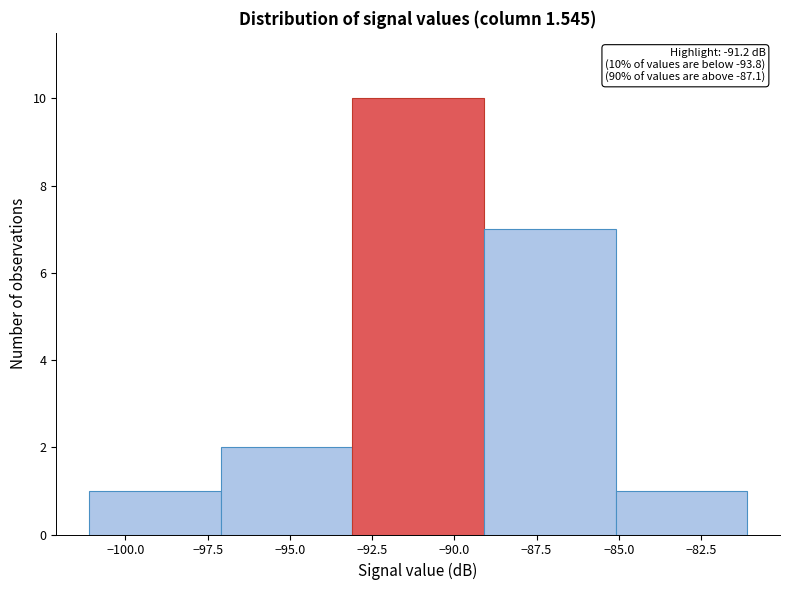

Which range on the x-axis has the tallest bar?

-93.1 to -89.1